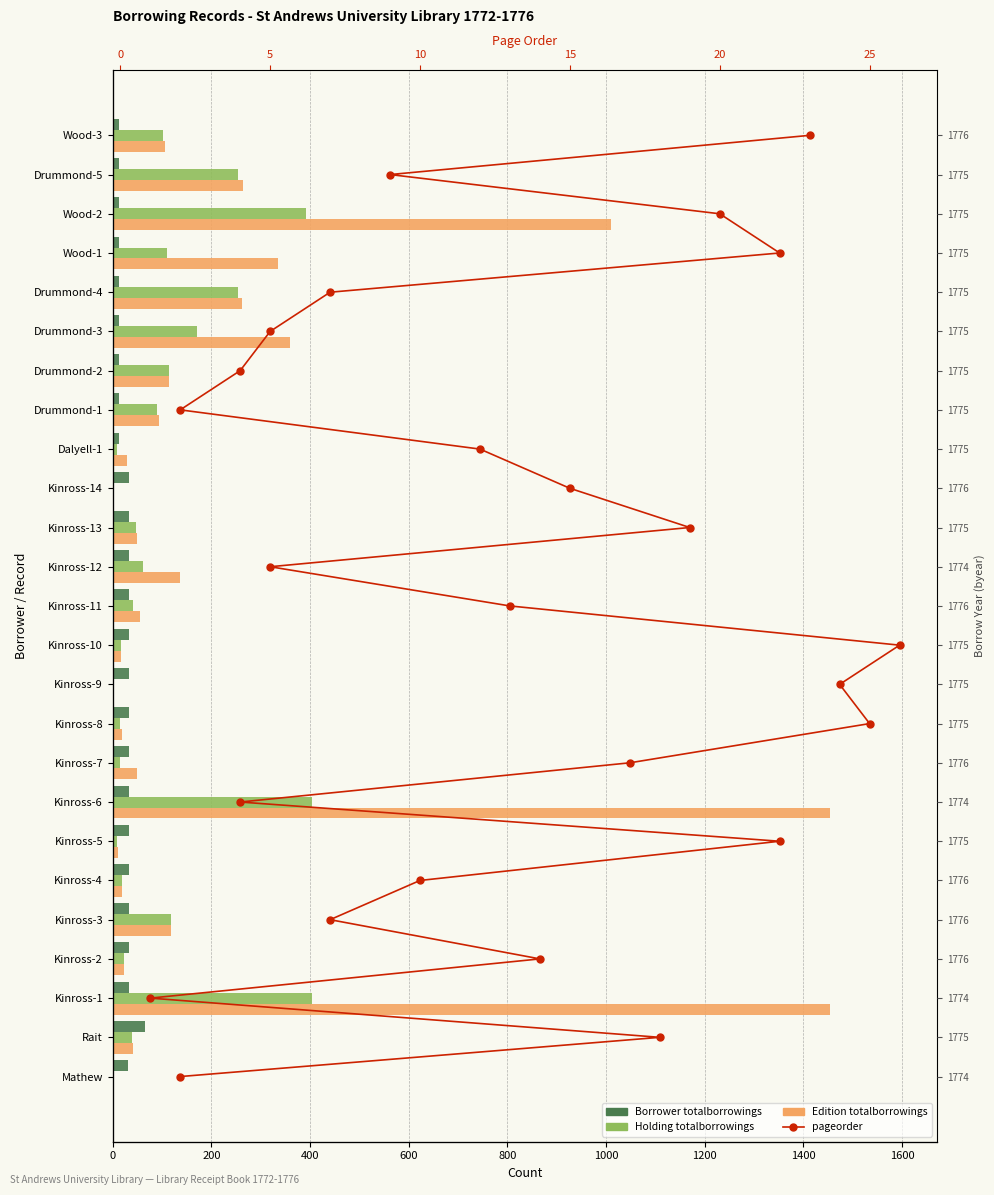

How many data points does each series have?

25